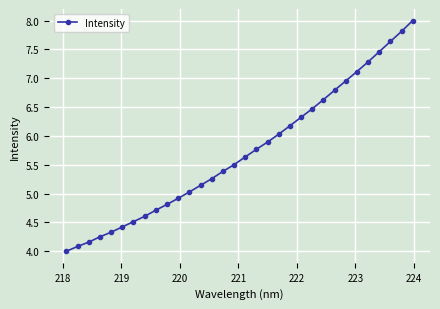

How many distinct data groups are displayed?

1